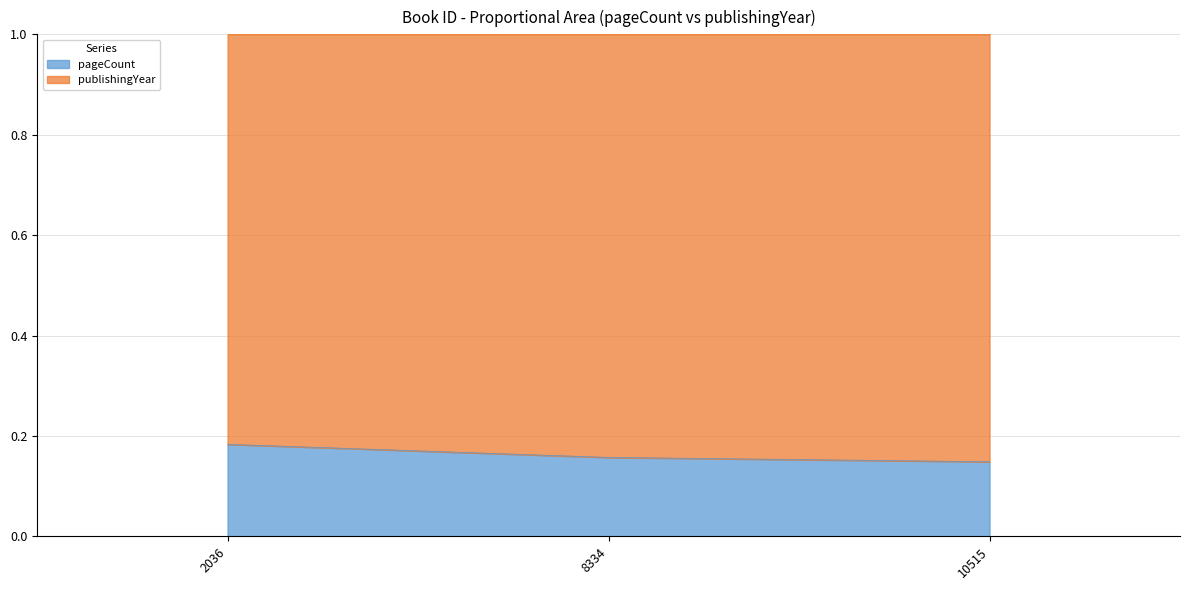

Reading right to left, transcribe all the data shown in this chart.

0.1	0.2	0.2